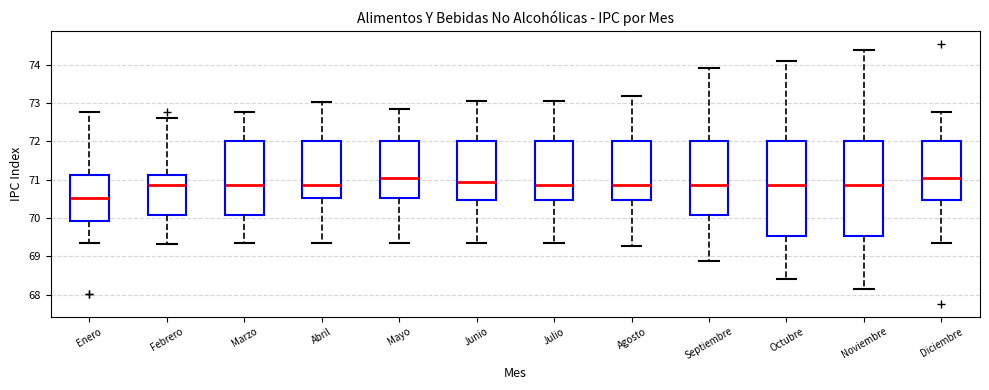

Reading left to right, transcribe this box plot: for each box, give where its median line is, the range the box spans, and where its two whiskers end, as read against the y-axis. The values are not printed on the chart, so give them approximately, as read against the axis.

Enero: median 70.5, box 69.9 to 71.1, whiskers 69.3 to 72.8
Febrero: median 70.9, box 70.1 to 71.1, whiskers 69.3 to 72.6
Marzo: median 70.9, box 70.1 to 72.0, whiskers 69.3 to 72.8
Abril: median 70.9, box 70.5 to 72.0, whiskers 69.3 to 73.0
Mayo: median 71.0, box 70.5 to 72.0, whiskers 69.3 to 72.8
Junio: median 70.9, box 70.5 to 72.0, whiskers 69.3 to 73.0
Julio: median 70.9, box 70.5 to 72.0, whiskers 69.3 to 73.1
Agosto: median 70.9, box 70.5 to 72.0, whiskers 69.3 to 73.2
Septiembre: median 70.9, box 70.1 to 72.0, whiskers 68.9 to 73.9
Octubre: median 70.9, box 69.5 to 72.0, whiskers 68.4 to 74.1
Noviembre: median 70.9, box 69.5 to 72.0, whiskers 68.2 to 74.4
Diciembre: median 71.0, box 70.5 to 72.0, whiskers 69.3 to 72.8